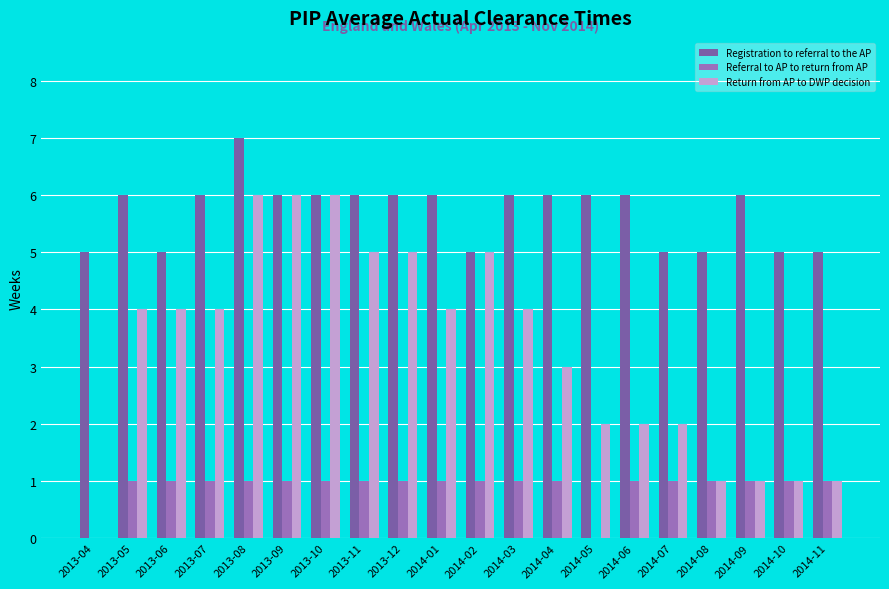

What is the sum of all Referral to AP to return from AP values?

18